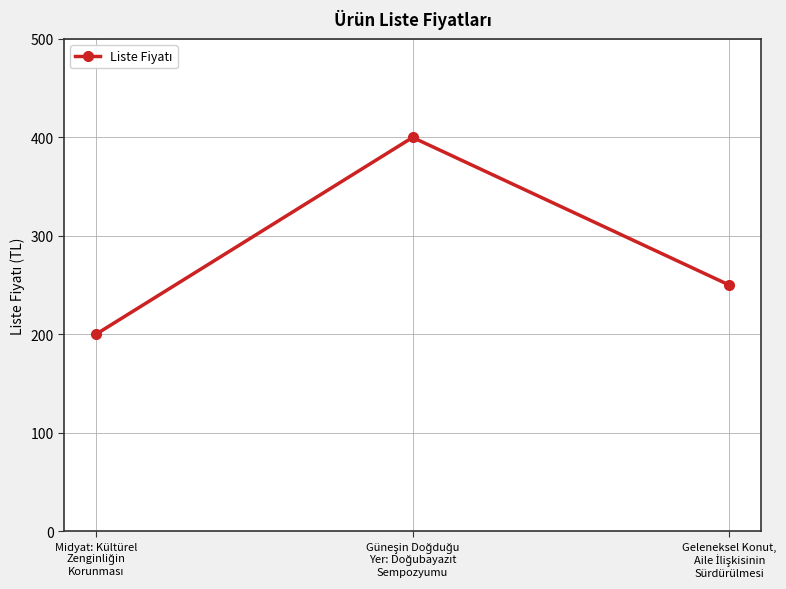

What is the maximum value shown in the chart?

400